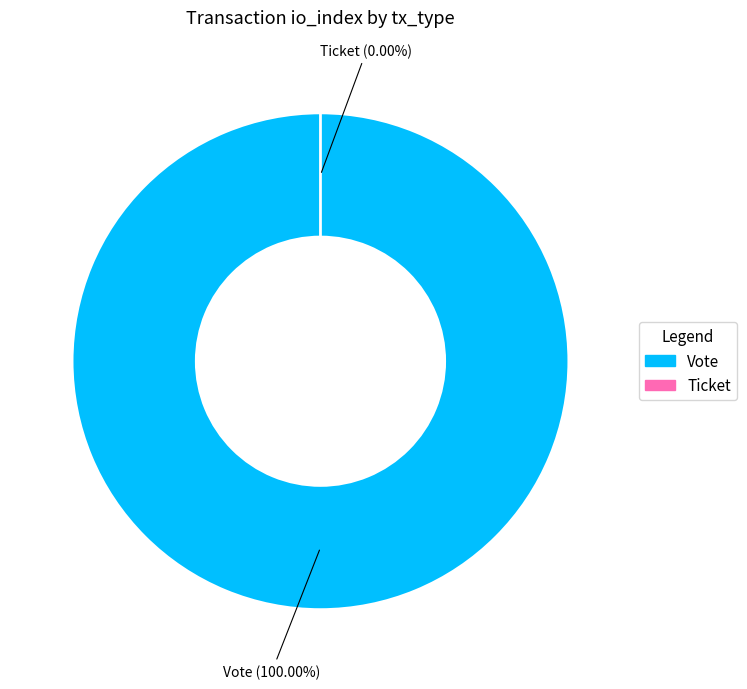

How many segments does this pie chart have?

2